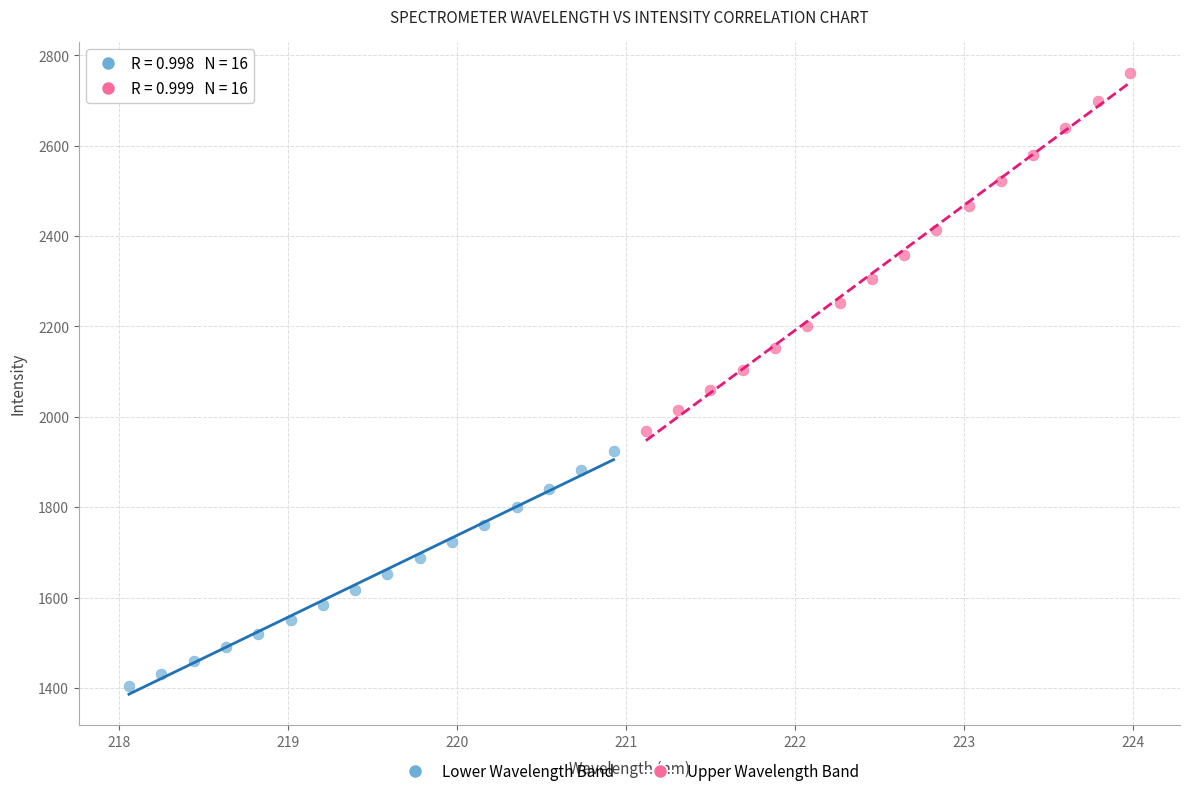

Which series reaches the maximum Y coordinate?

Upper Wavelength Band